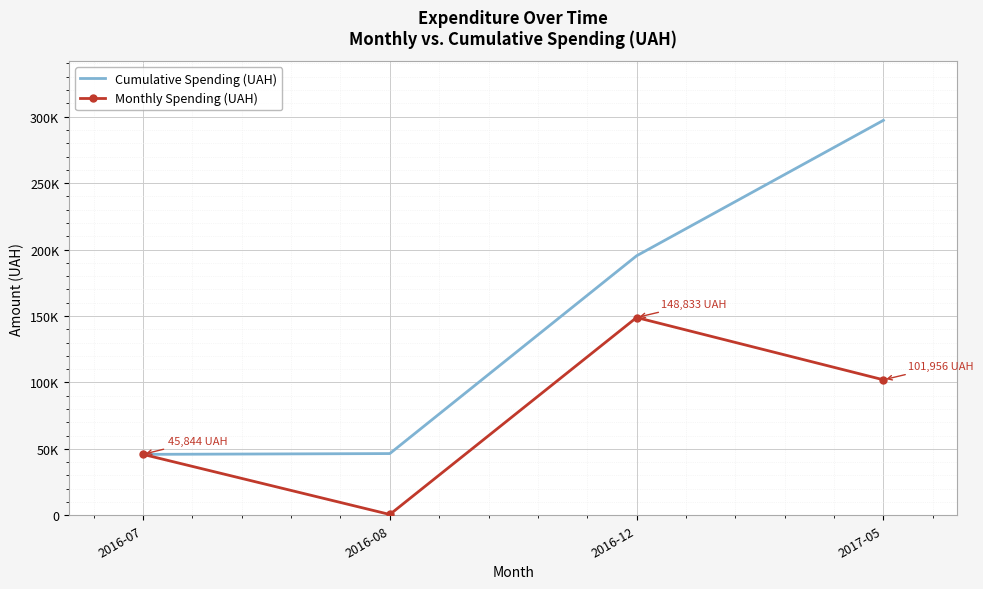

List the series in order of their overall mean, lowest first.

Monthly Spending (UAH), Cumulative Spending (UAH)